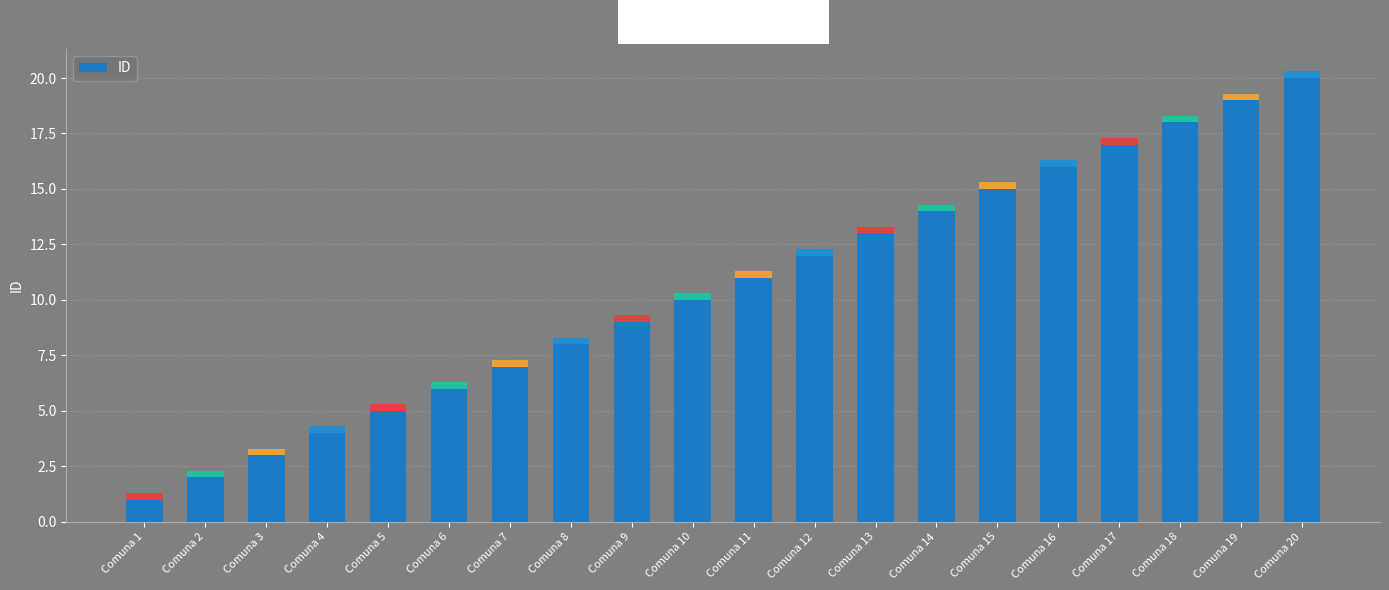

Count the number of values greater than 11.

9